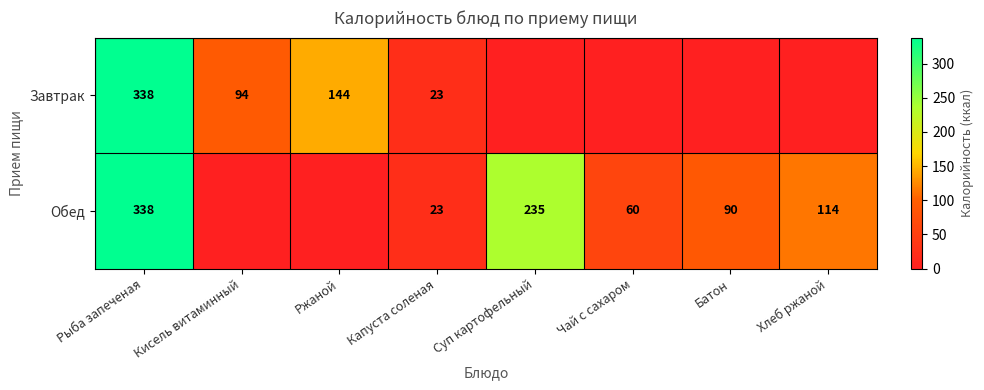

Is it true that Завтрак equals 144 at Ржаной?

True